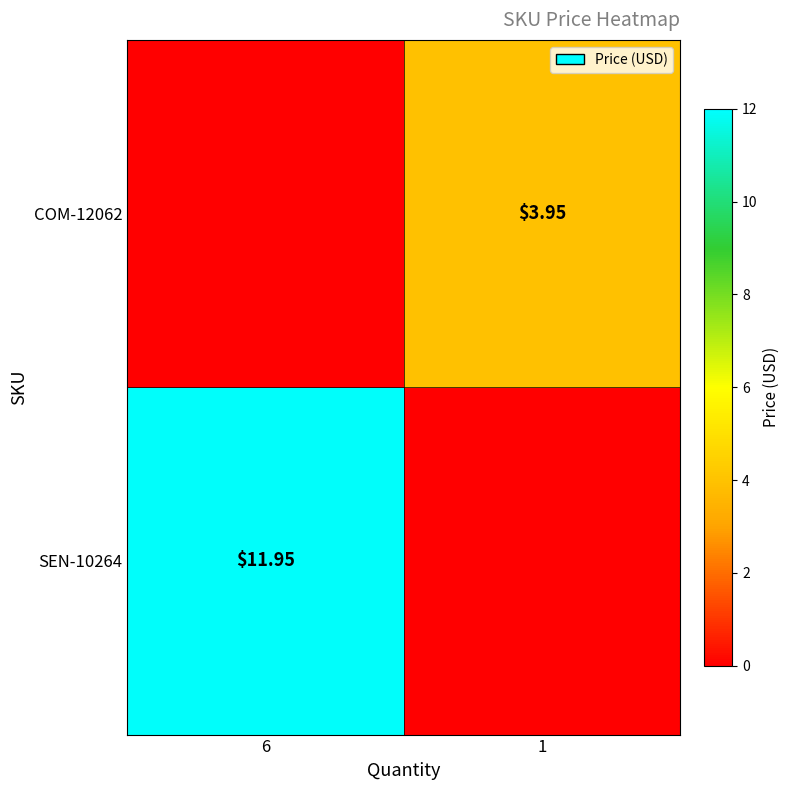

What is the average value of the COM-12062 series?

2.0